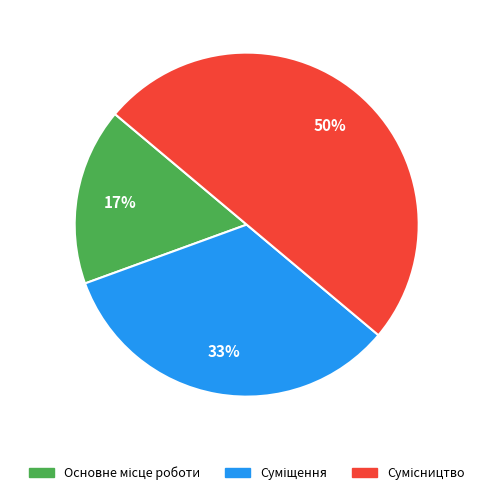

To the nearest percent, what is the average slice percentage?

33%